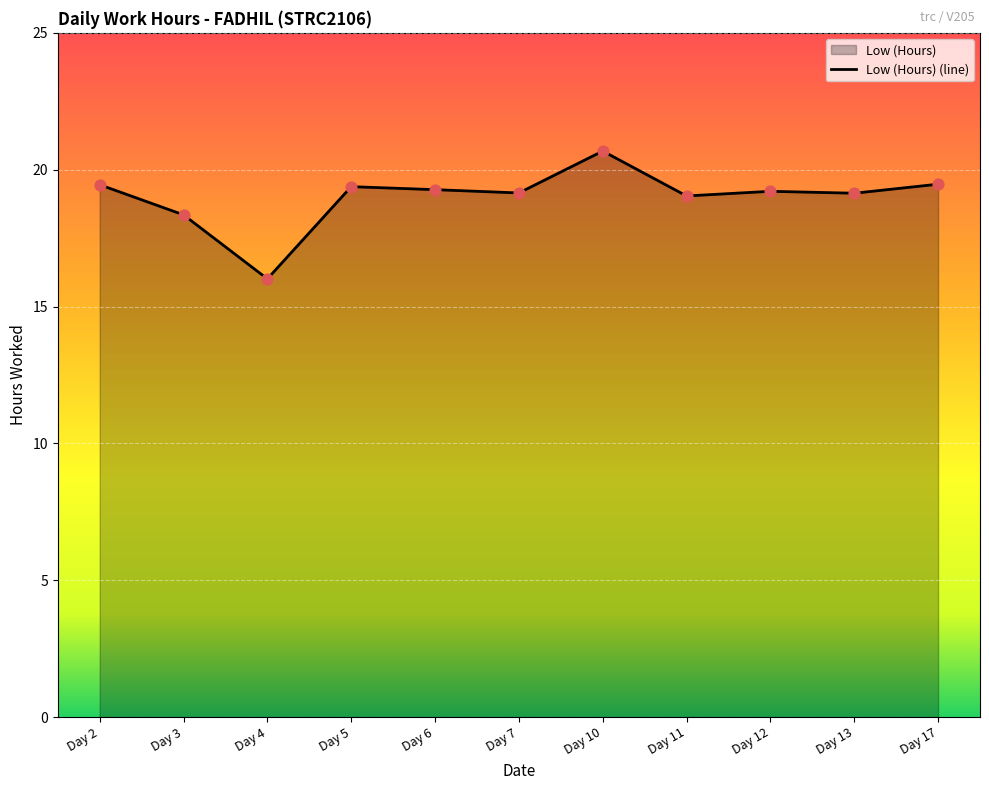

Approximately how many times larger is the value at Day 10 compared to Day 17?

1.1